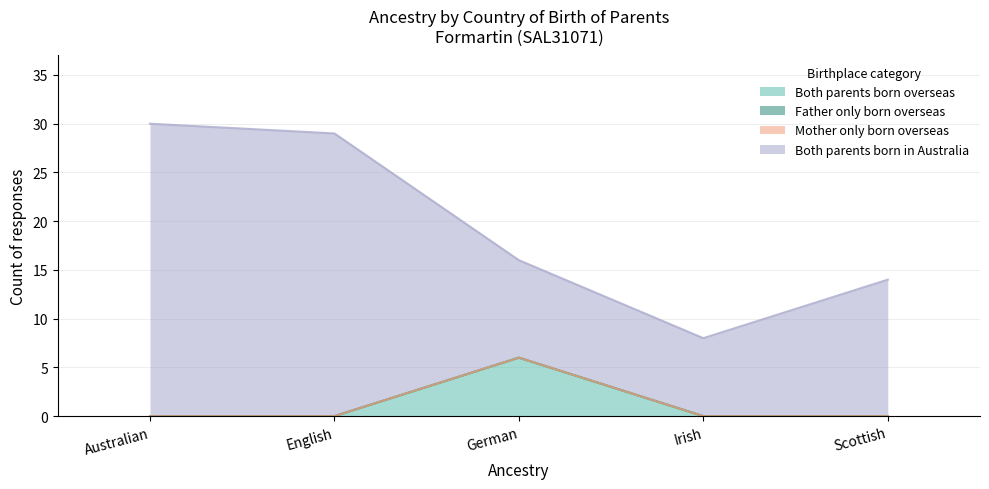

What is the label of the 3rd point from the left?

German